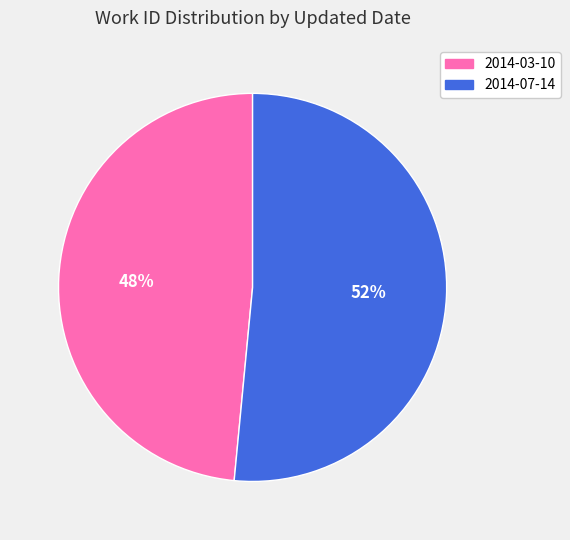

Count the number of slices in the pie.

2